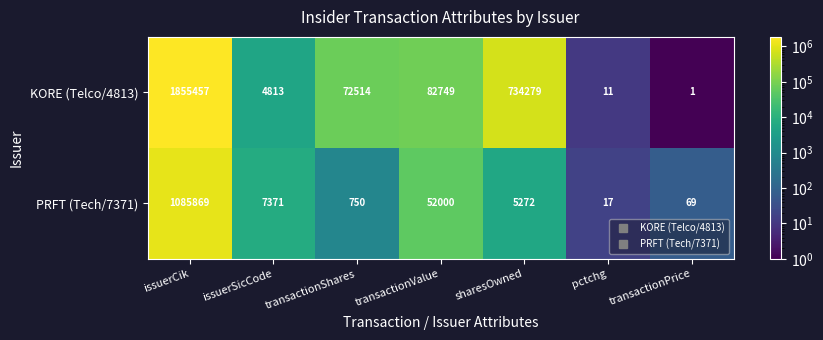

Which category has the lowest value in the PRFT (Tech/7371) series?

pctchg